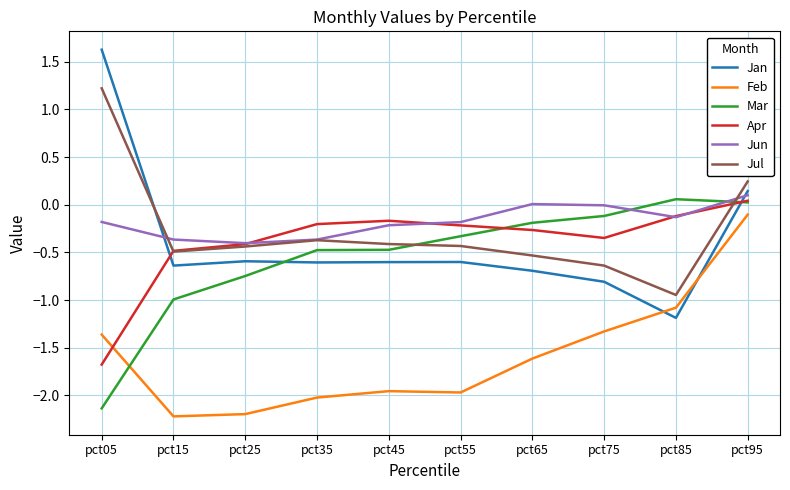

What are all the series names shown in the legend?

Jan, Feb, Mar, Apr, Jun, Jul